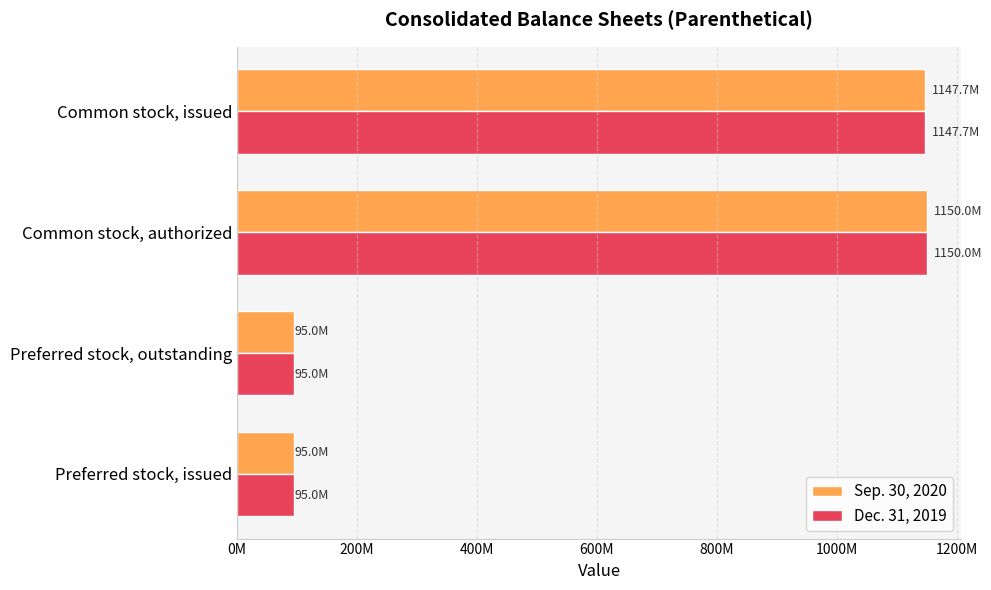

What are all the series names shown in the legend?

Sep. 30, 2020, Dec. 31, 2019